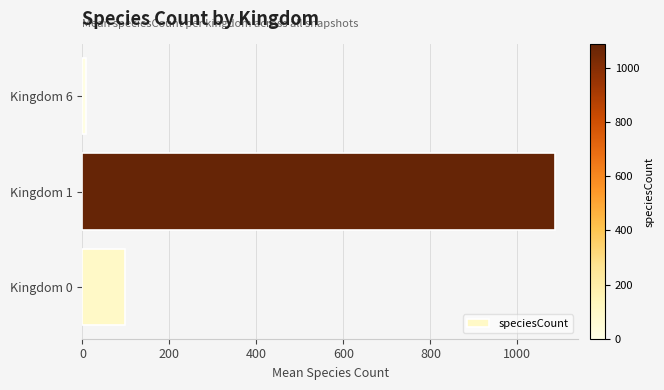

Rank the categories by value from lowest to highest.

Kingdom 6, Kingdom 0, Kingdom 1